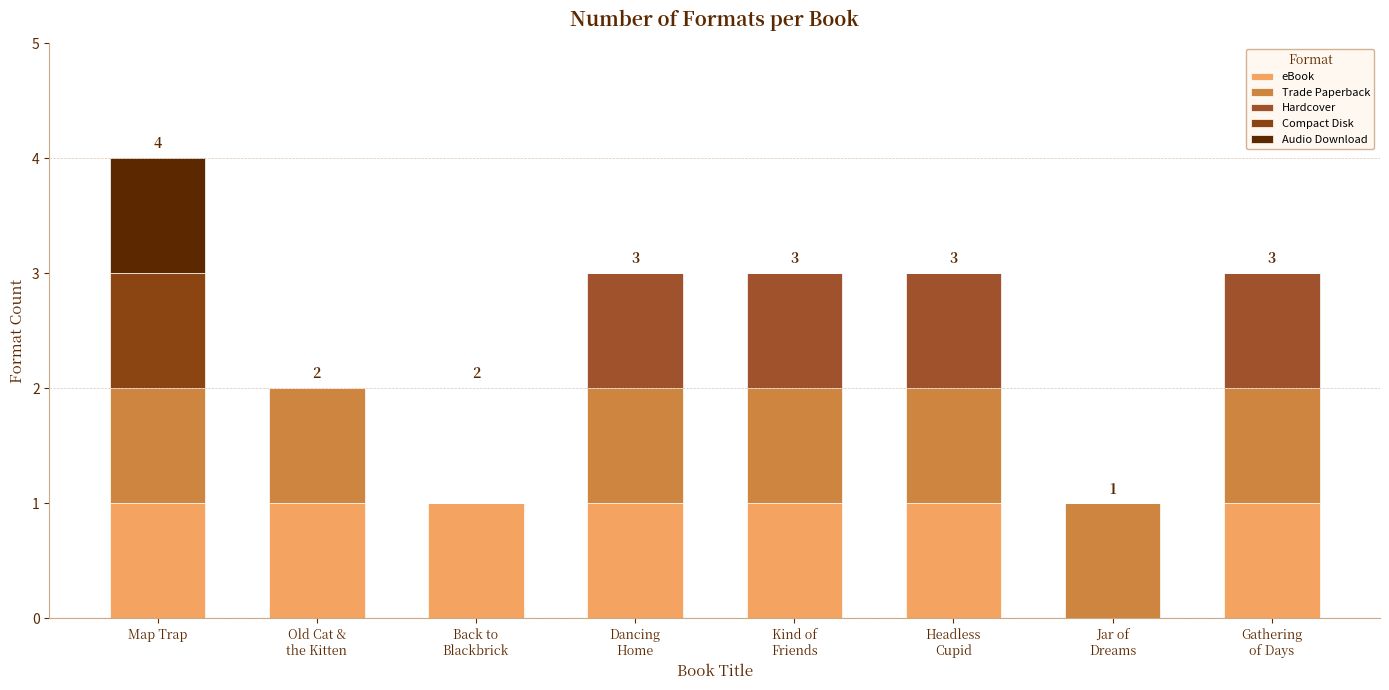

Are the bars horizontal?

No